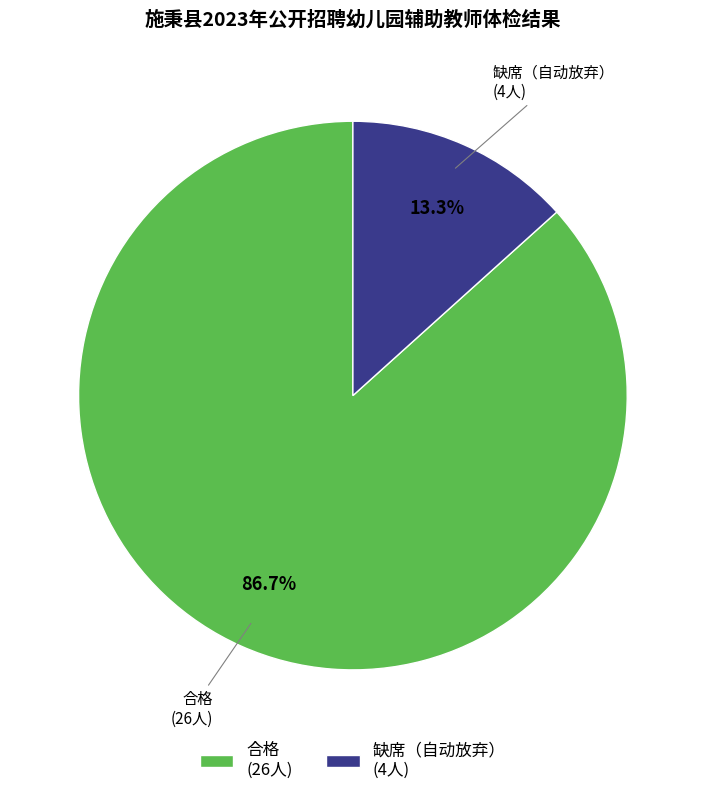

What is the largest slice in the pie chart?

合格